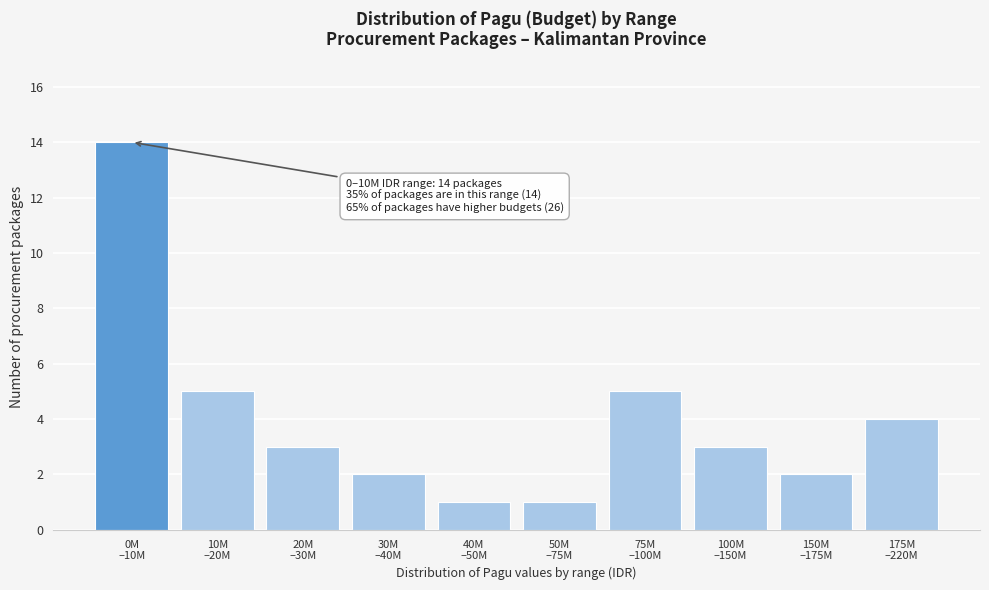

Reading left to right, transcribe all the data shown in this chart.

14	5	3	2	1	1	5	3	2	4